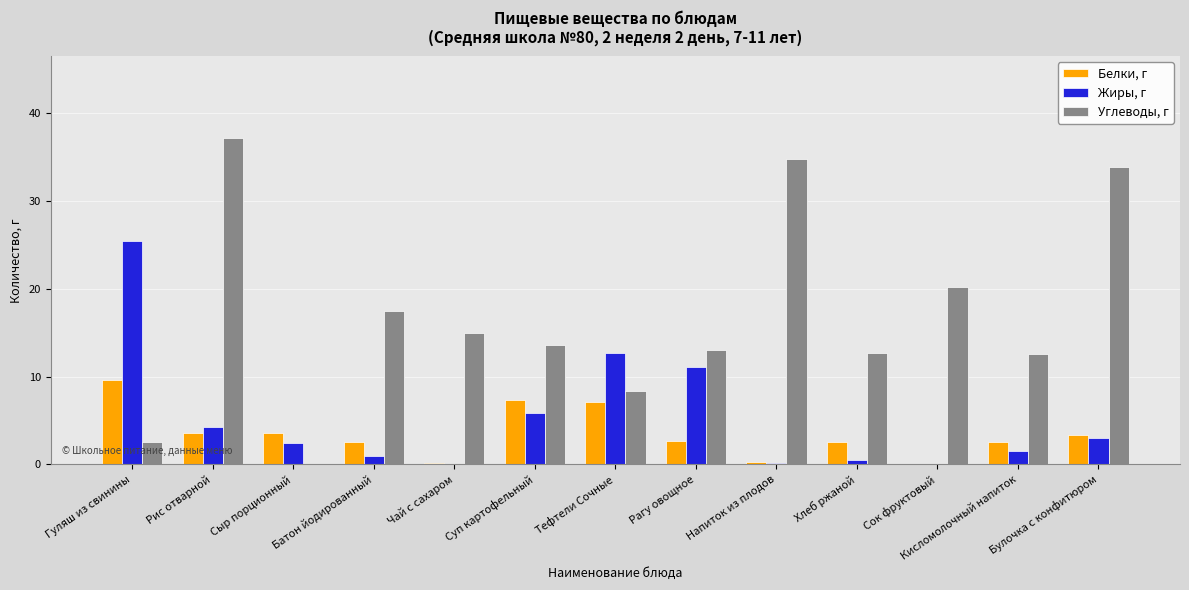

True or false: Жиры, г has a value of 12.7 at Тефтели Сочные.

True